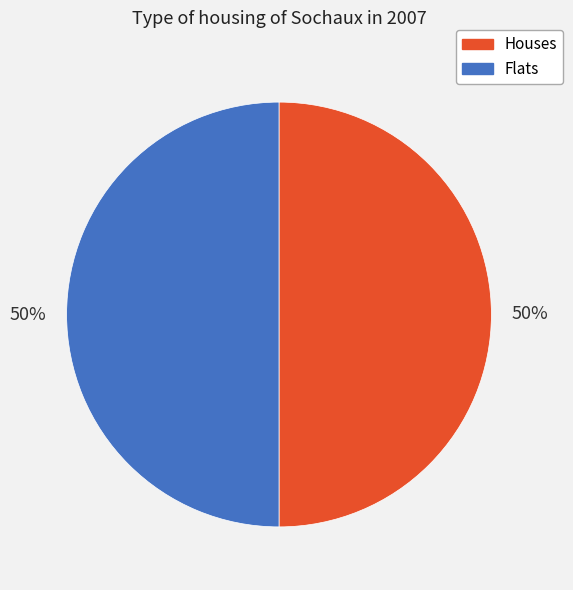

To the nearest percent, what portion does Houses represent?

50%